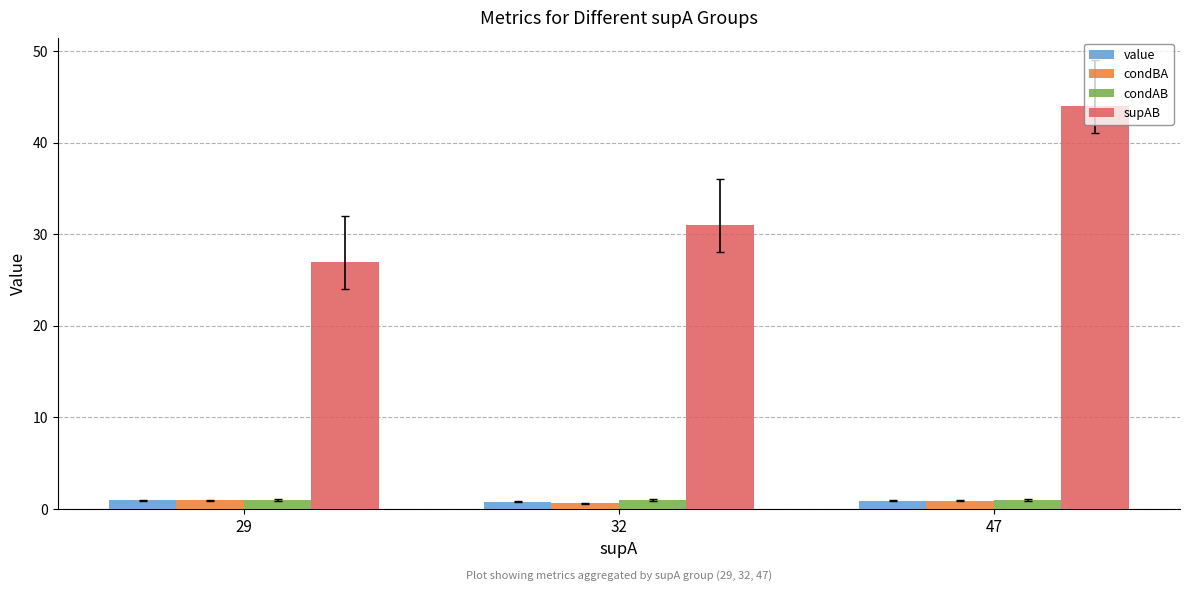

Is the value of supAB at 32 greater than the value of value at 29?

Yes